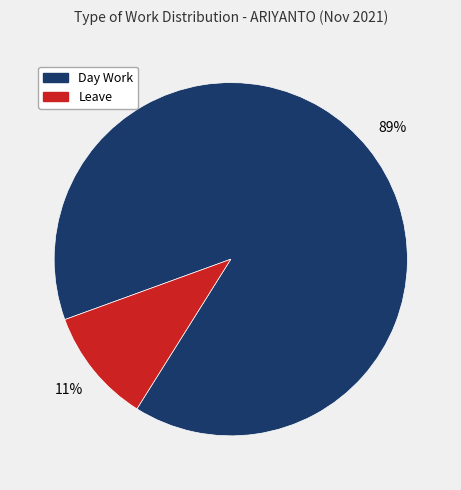

To the nearest percent, what percentage of the pie is Day Work?

89%